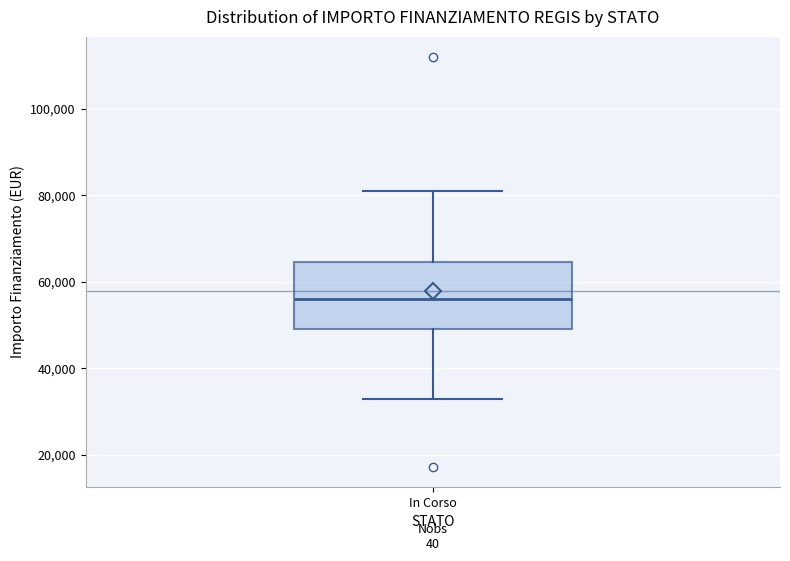

Where does the lower whisker of the box for In Corso end on the y-axis? The values are not printed on the chart, so give them approximately, as read against the axis.

32000